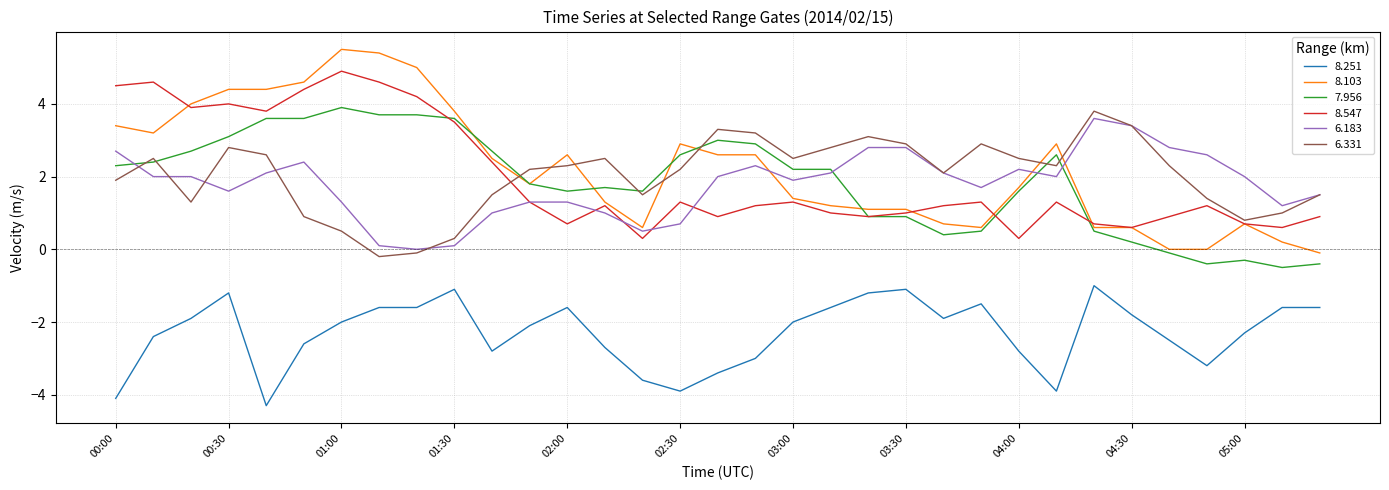

What is the lowest value of the 8.251 series?

-4.3